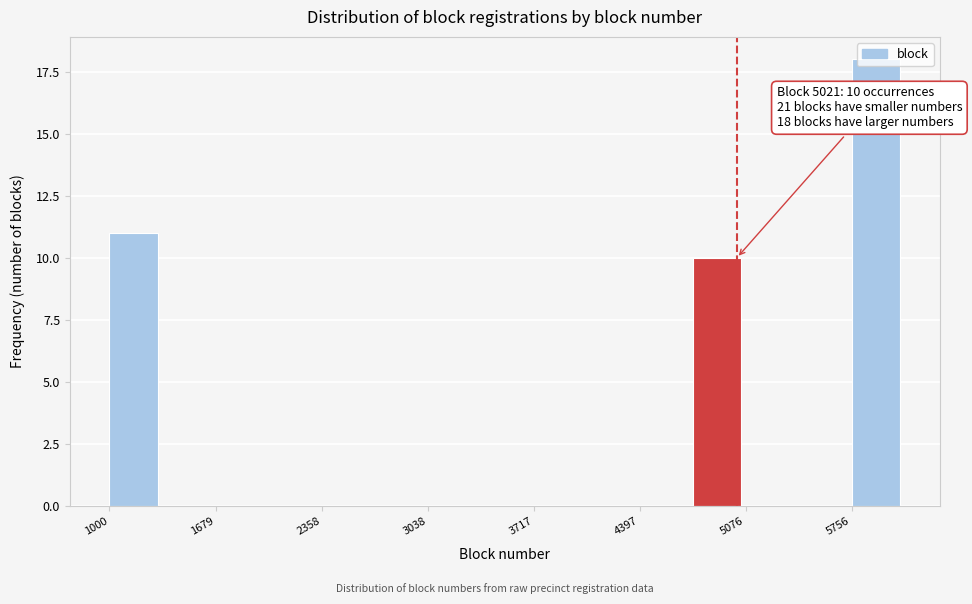

Around what value on the x-axis is the tallest bar? Give the approximate position of its centre, as read against the axis.

5900